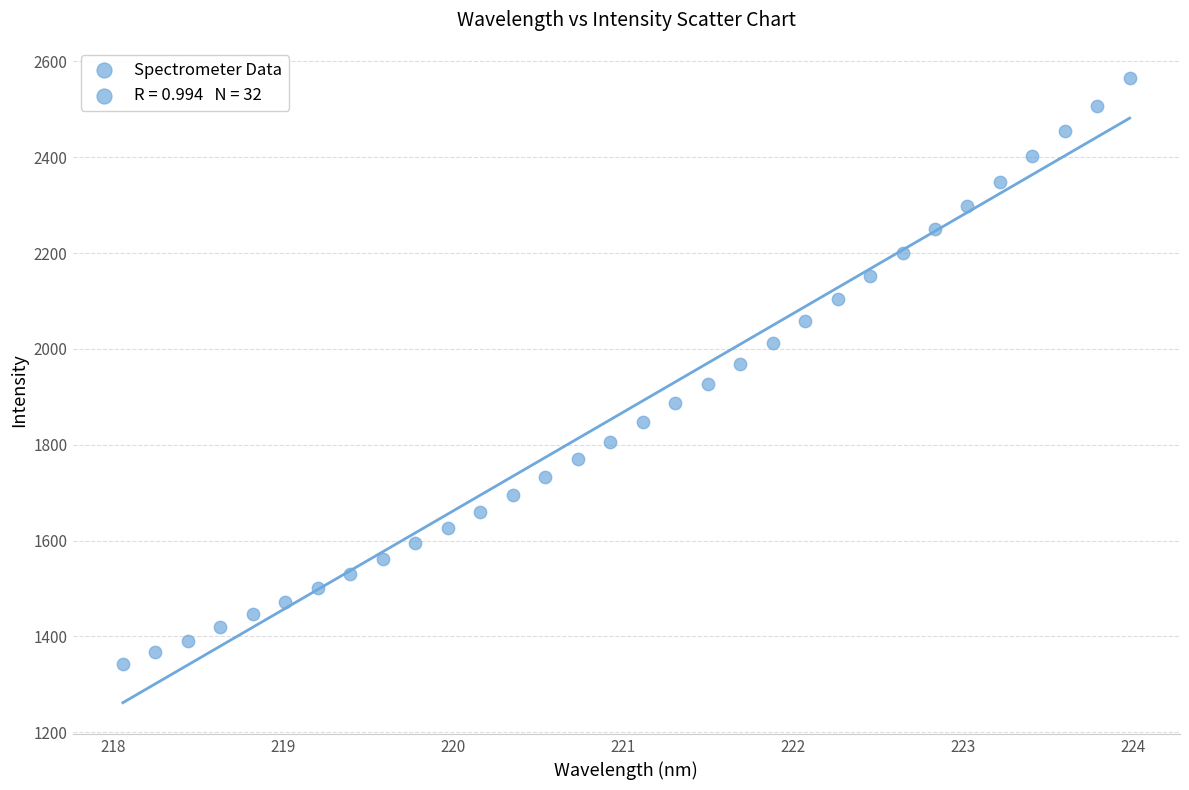

What is the range of Y values (max minus min)?

1223.6